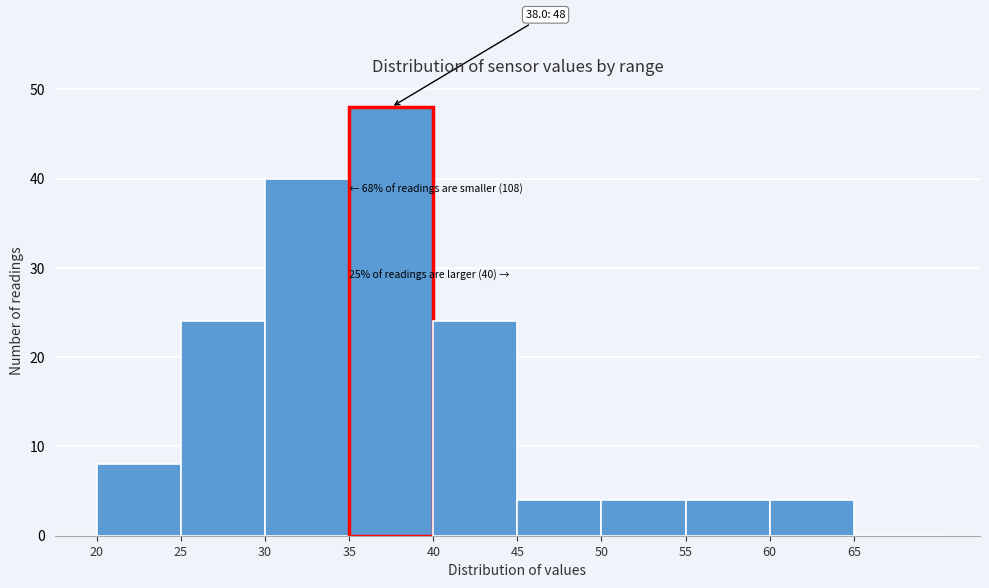

Which range on the x-axis has the tallest bar?

35 to 40